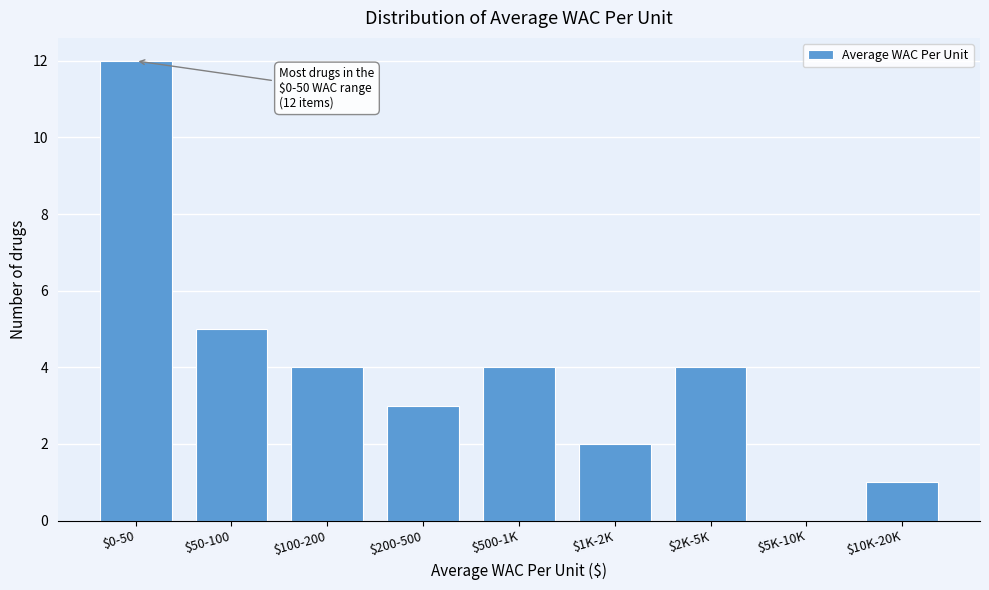

What is the maximum value shown in the chart?

12